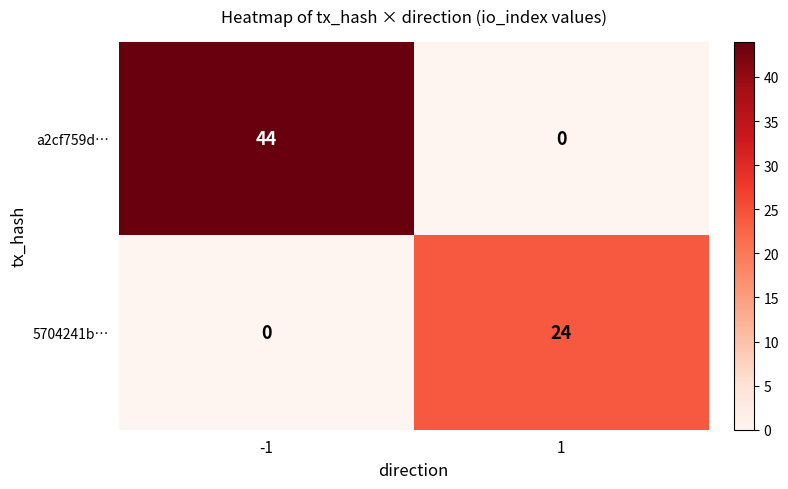

Rank the series by their maximum value, from highest to lowest.

a2cf759d…, 5704241b…